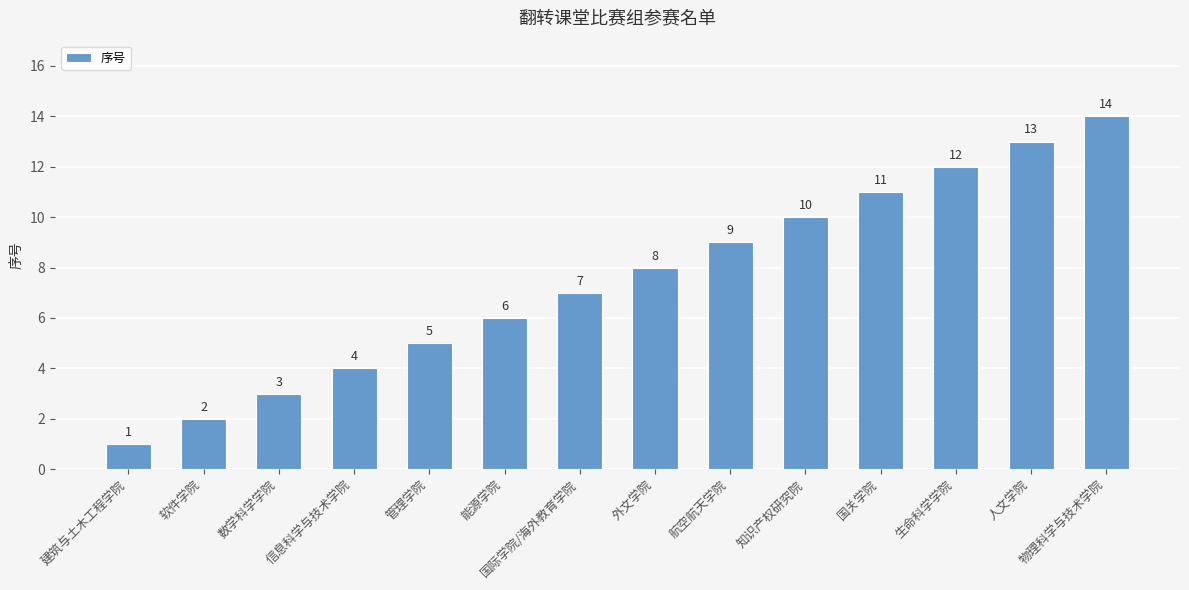

True or false: the data shows 12 at 生命科学学院.

True